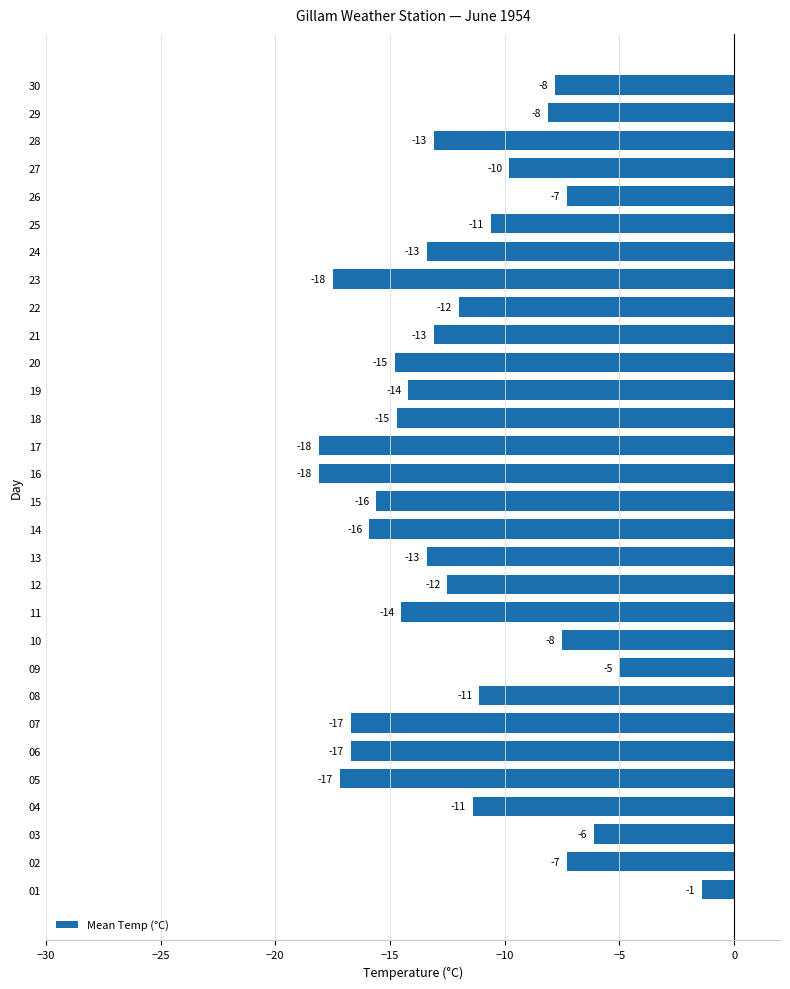

How many bars are there in total?

30